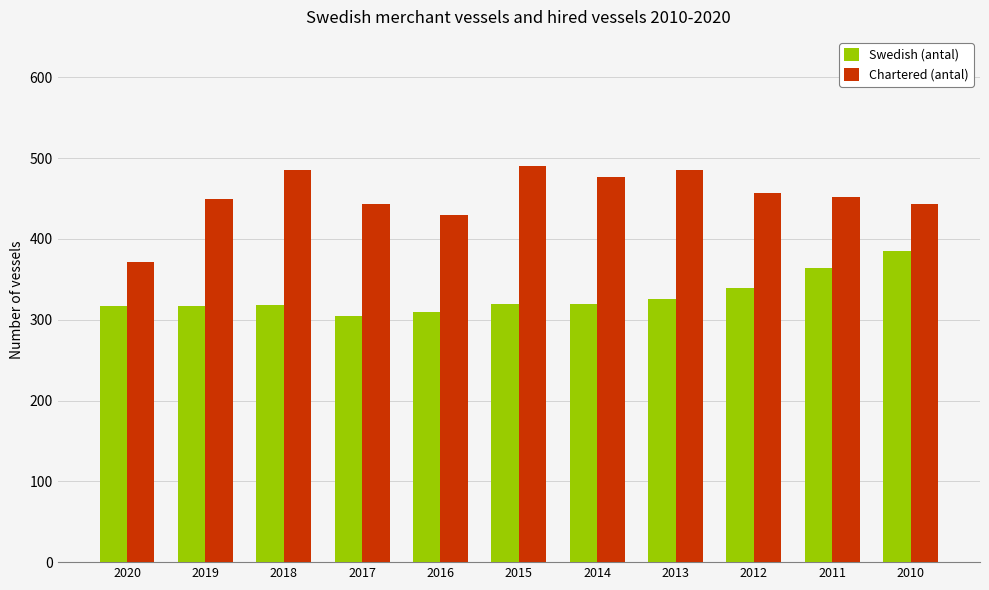

What is the value of the Chartered (antal) bar at the 11th from the left?

443